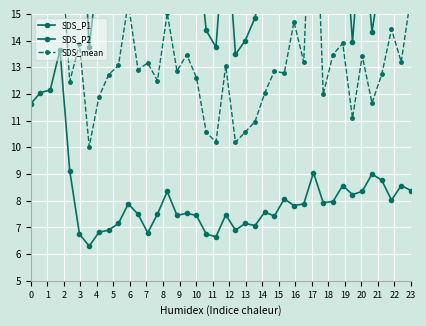

How many interior local peaks does the SDS_P1 series have?

13